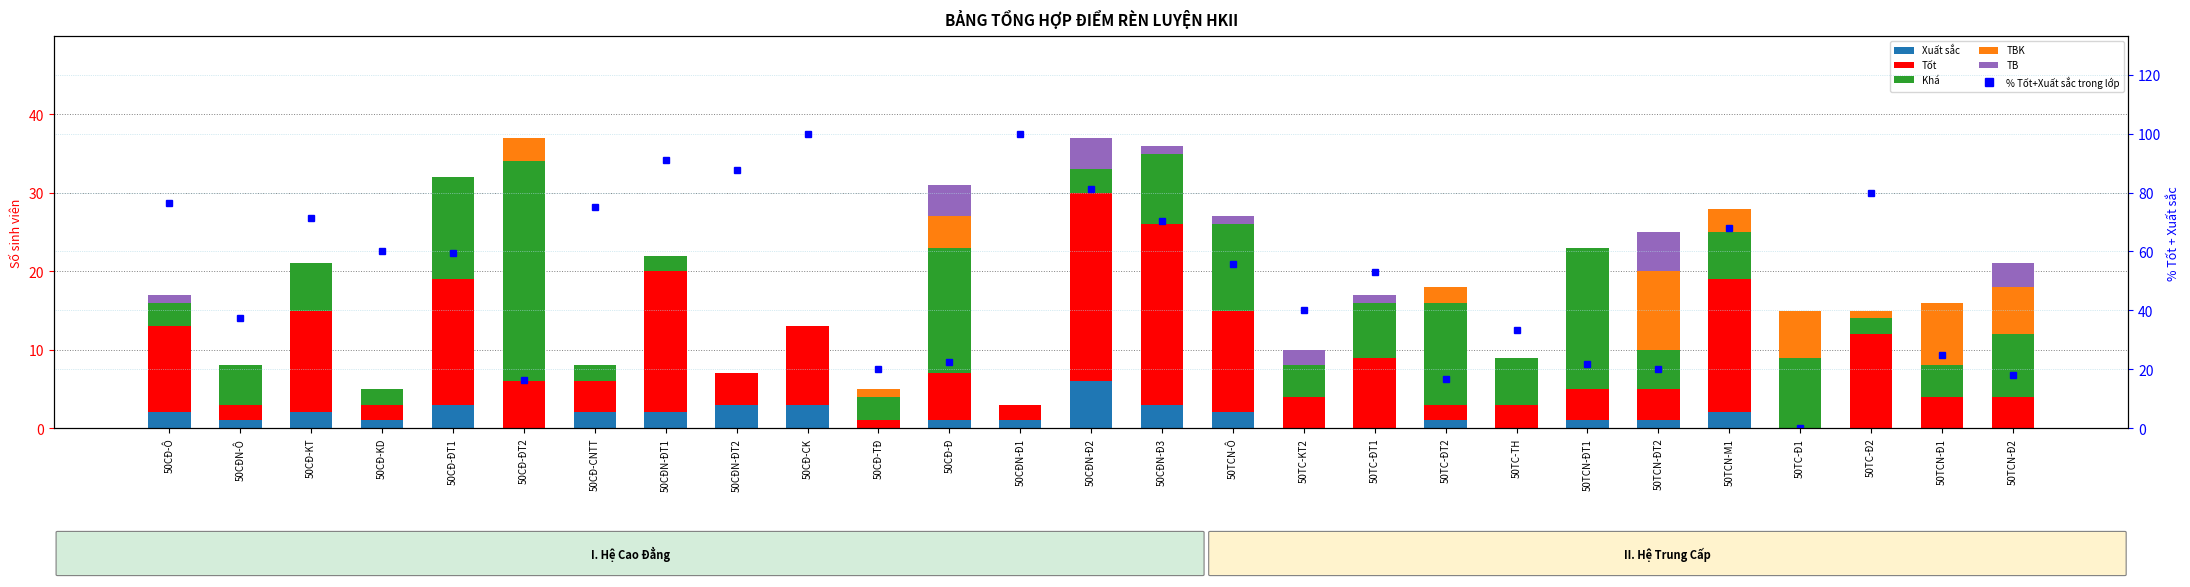

Is it true that % Tốt+Xuất sắc trong lớp equals 33.0 at 50CĐ-CNTT?

False